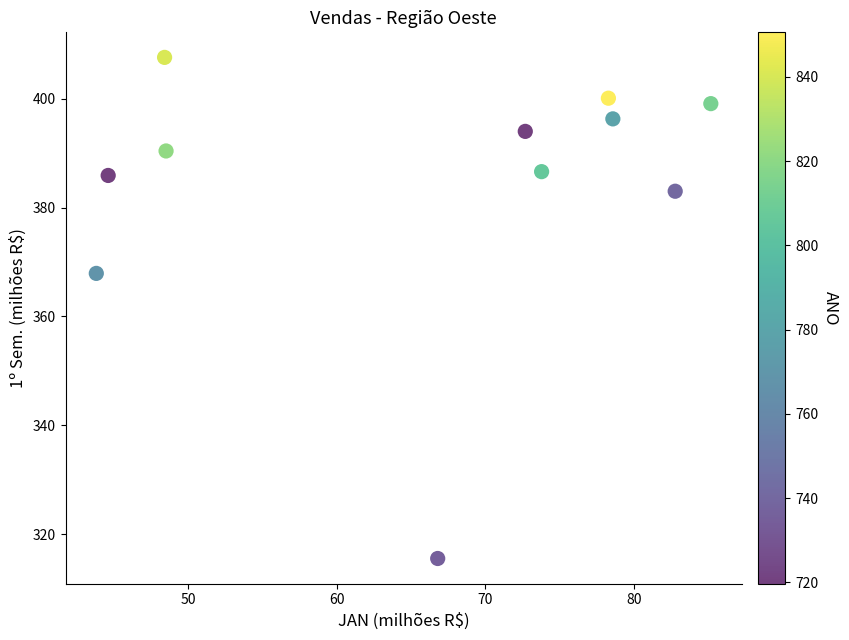

What is the average X value?

65.8